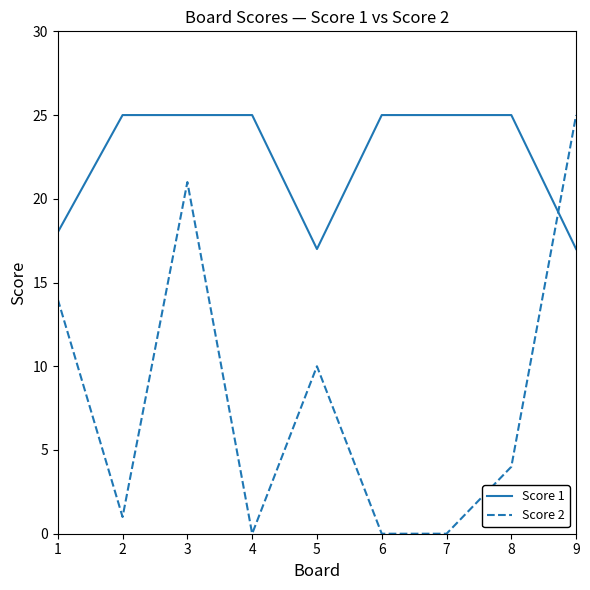

What is the sum of all Score 2 values?

75